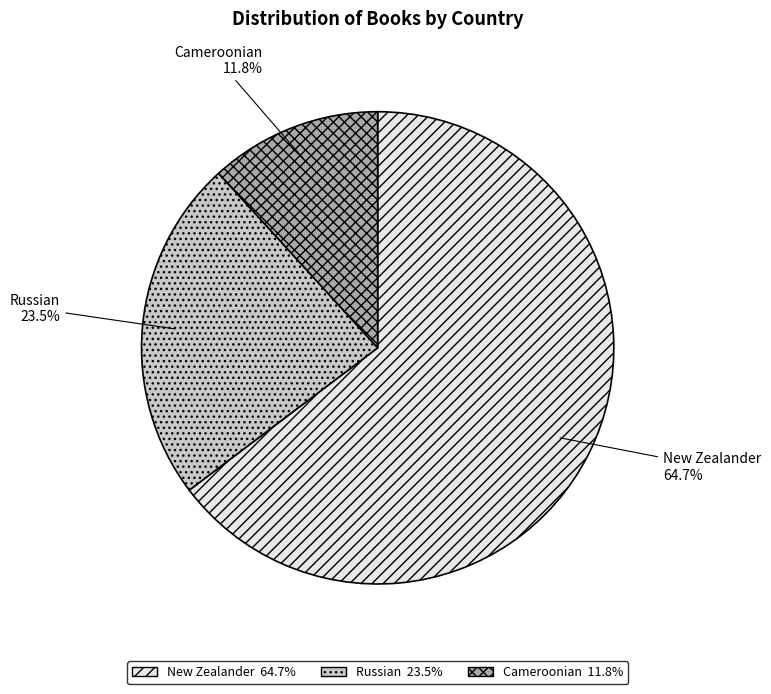

Rank the categories by value from lowest to highest.

Cameroonian, Russian, New Zealander